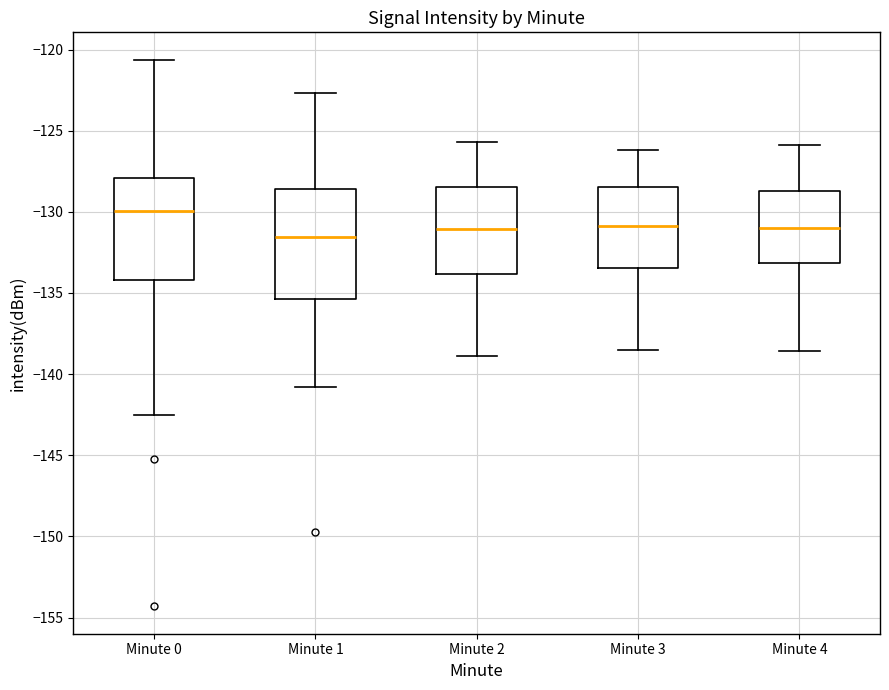

Reading left to right, transcribe this box plot: for each box, give where its median line is, the range the box spans, and where its two whiskers end, as read against the y-axis. The values are not printed on the chart, so give them approximately, as read against the axis.

Minute 0: median -130.0, box -134.0 to -128.0, whiskers -142.5 to -120.5
Minute 1: median -131.5, box -135.5 to -128.5, whiskers -141.0 to -122.5
Minute 2: median -131.0, box -134.0 to -128.5, whiskers -139.0 to -125.5
Minute 3: median -131.0, box -133.5 to -128.5, whiskers -138.5 to -126.0
Minute 4: median -131.0, box -133.0 to -128.5, whiskers -138.5 to -126.0